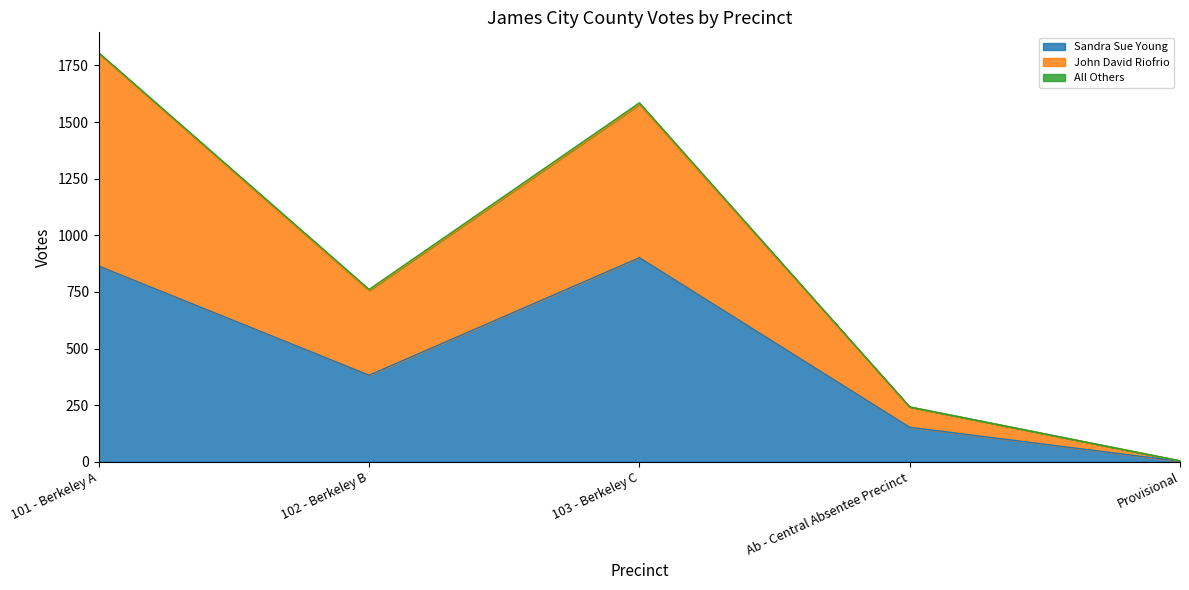

Rank the categories by John David Riofrio value from lowest to highest.

Provisional, Ab - Central Absentee Precinct, 102 - Berkeley B, 103 - Berkeley C, 101 - Berkeley A